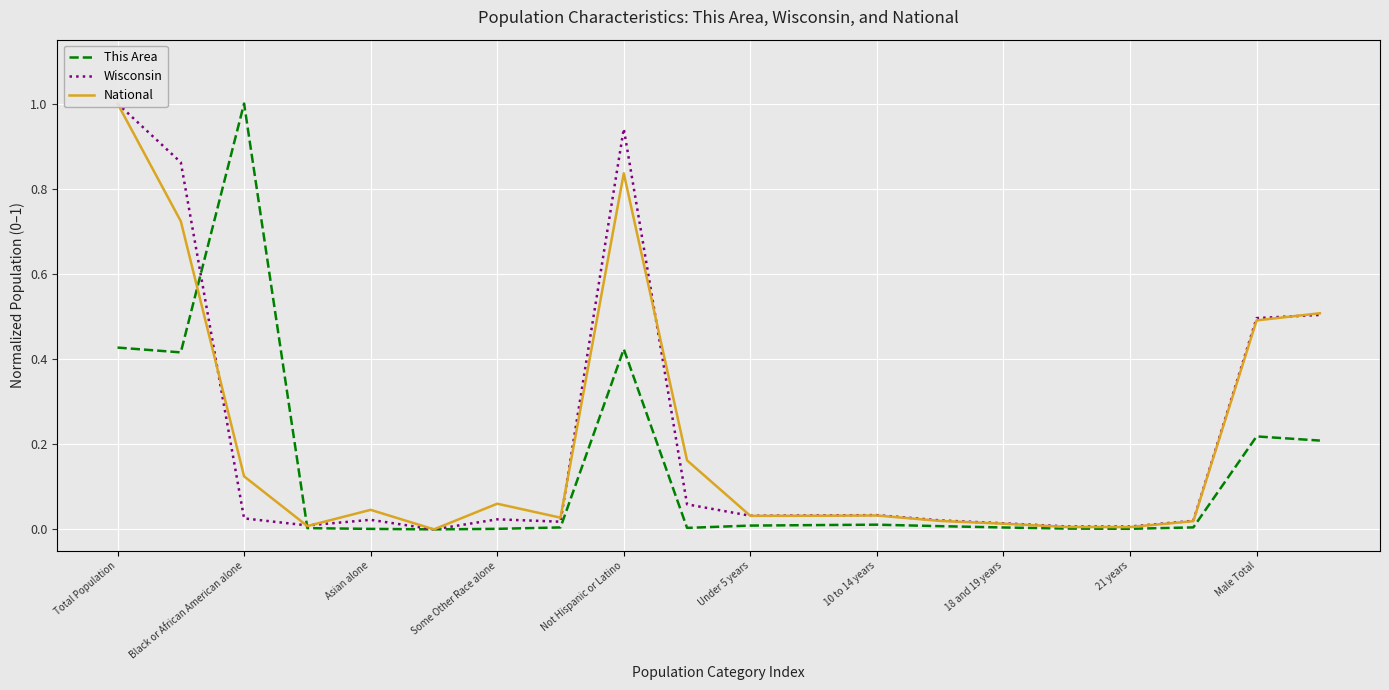

At which category is the sum across all series the highest?

Total Population